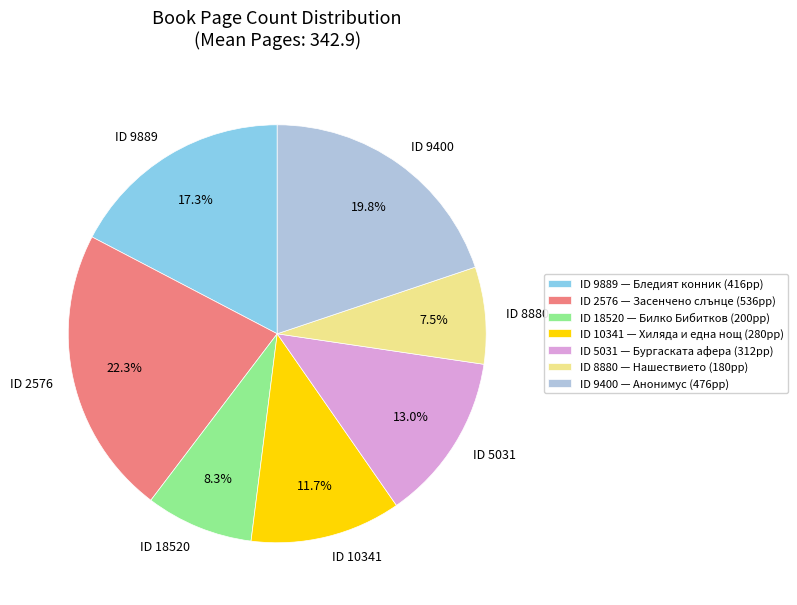

What percentage do ID 9400 and ID 5031 together represent?

32.8%